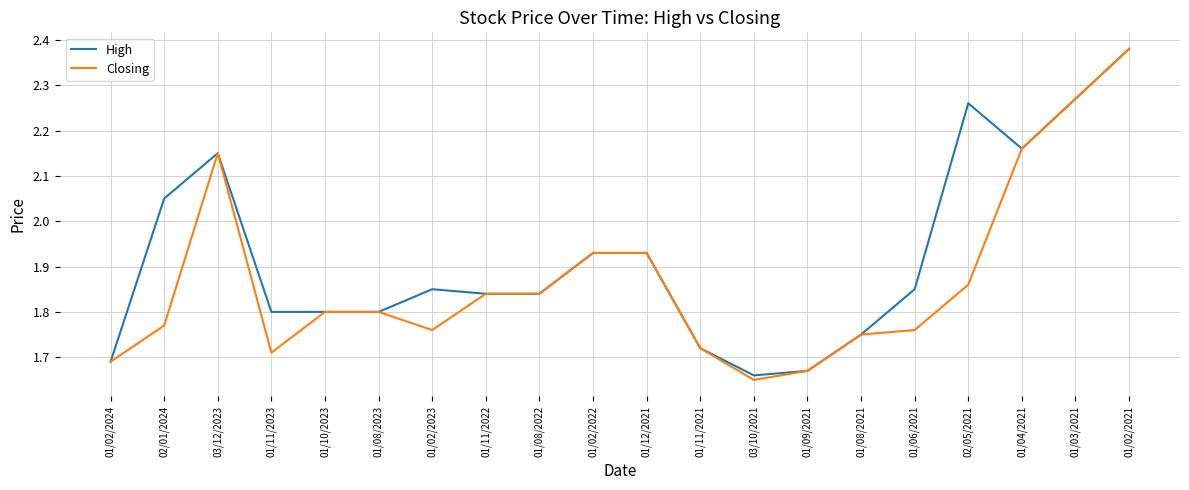

Rank the series at 01/11/2023 from lowest to highest value.

Closing, High